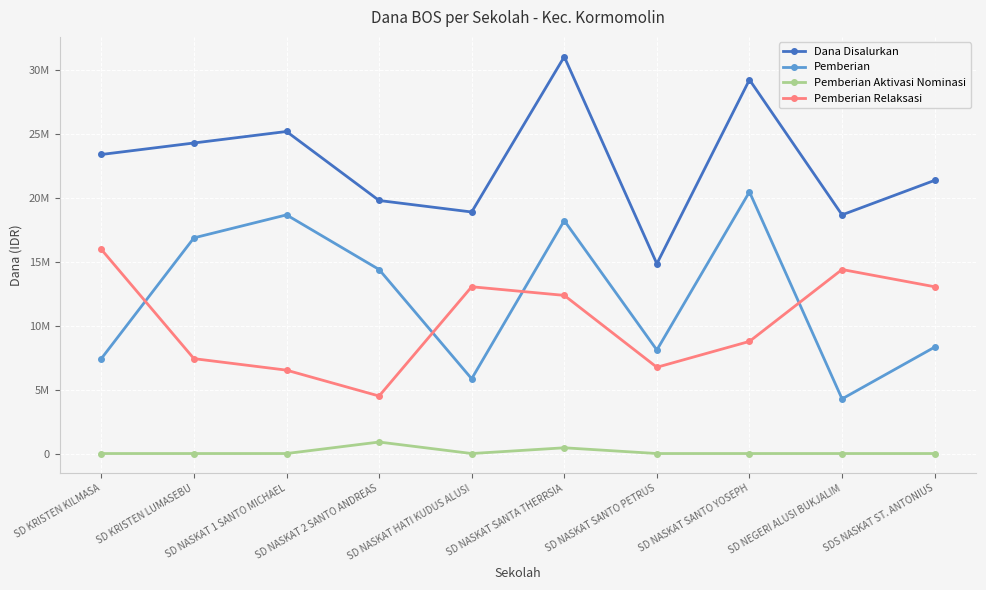

Does the chart have visible grid lines?

Yes